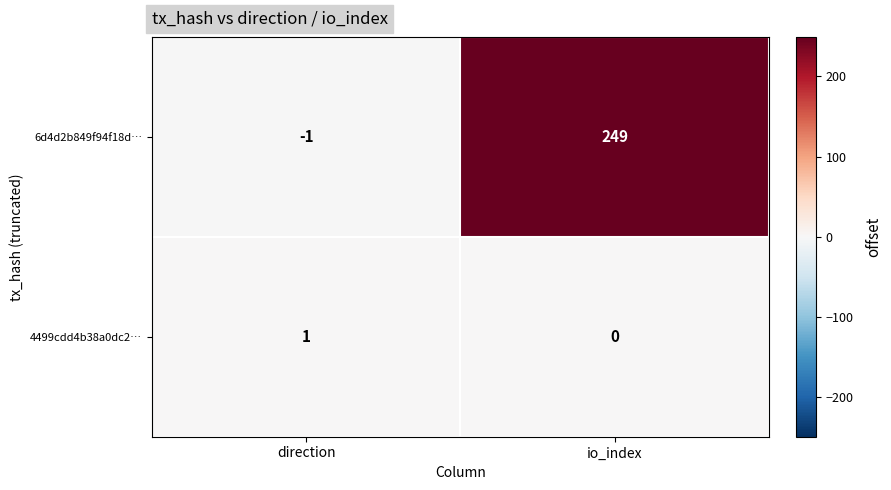

Between direction and io_index, which series saw the biggest shift?

6d4d2b849f94f18d…